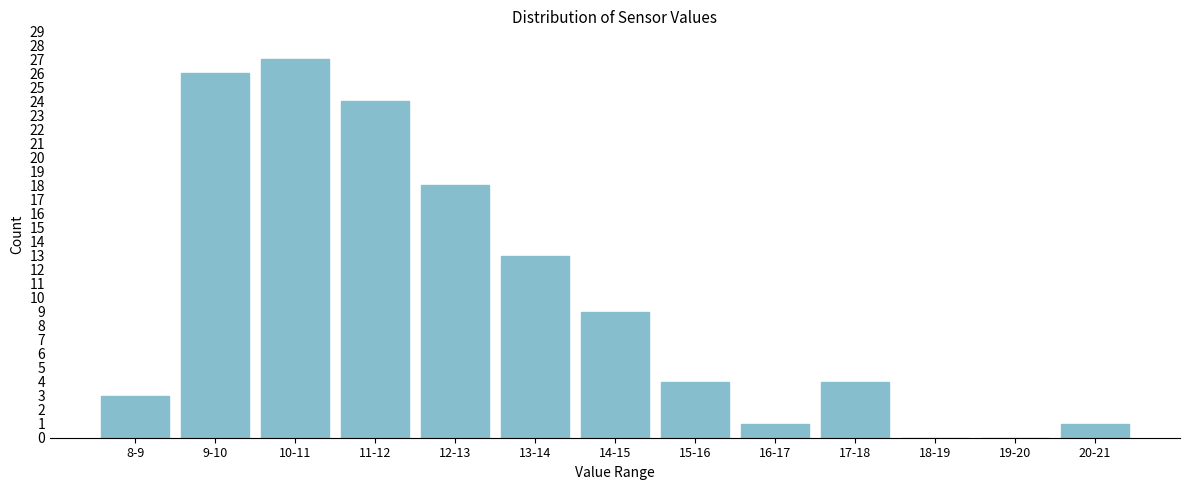

Reading left to right, extract all data points from this chart.

8-9=3	9-10=26	10-11=27	11-12=24	12-13=18	13-14=13	14-15=9	15-16=4	16-17=1	17-18=4	18-19=0	19-20=0	20-21=1